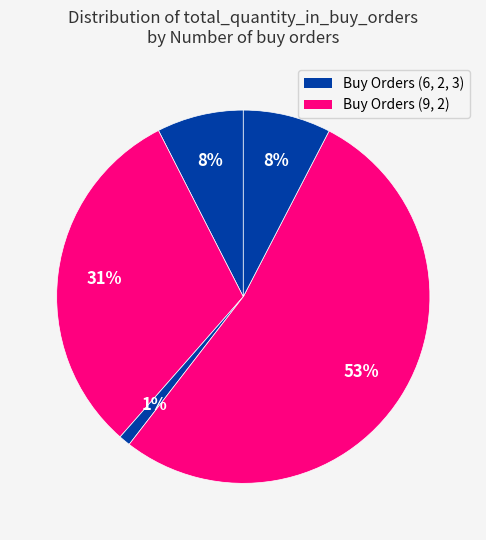

How many slices are in this pie chart?

5